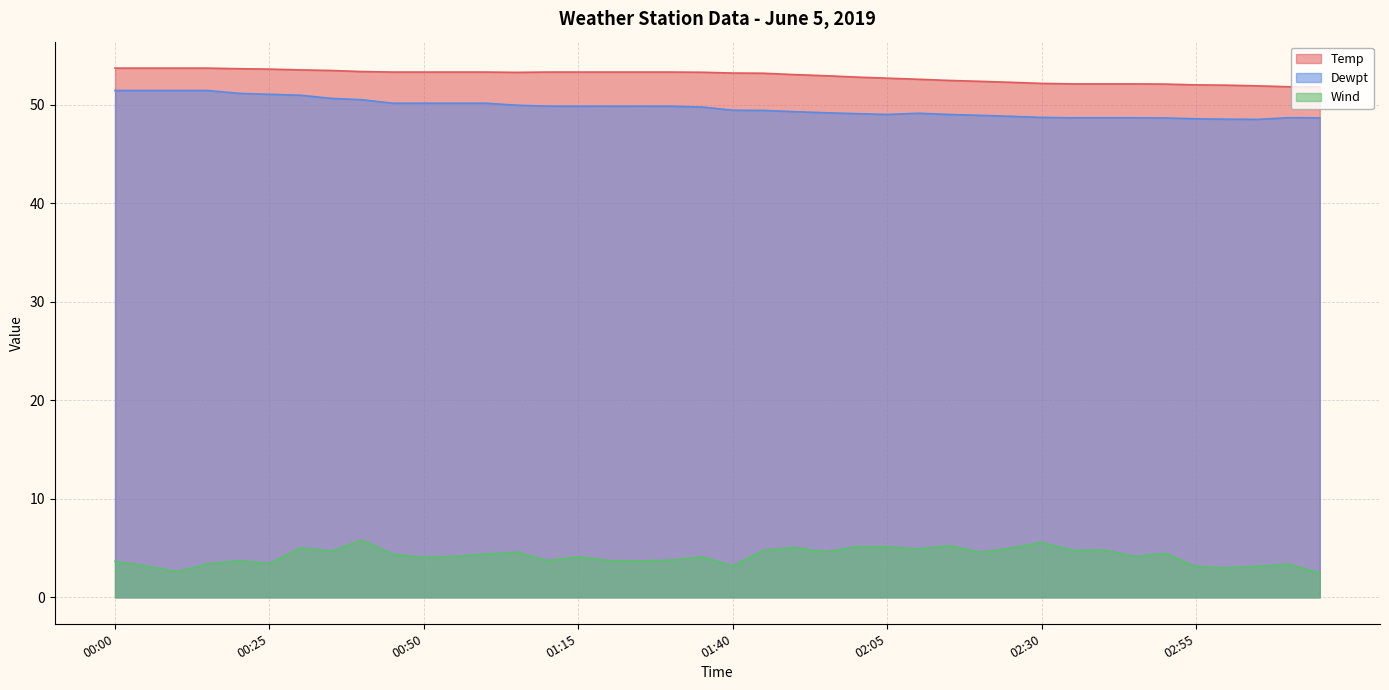

What is the average value of the Dewpt series?

49.7